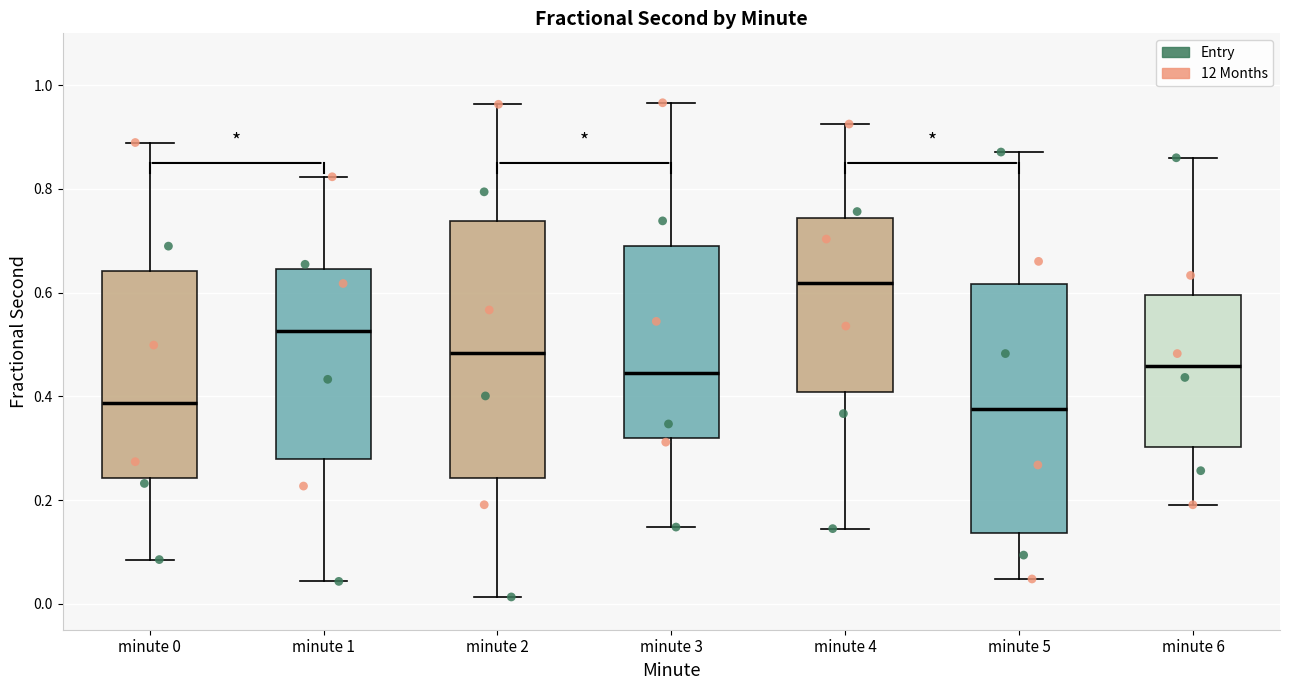

Where does the lower whisker of the box for minute 0 end on the y-axis? The values are not printed on the chart, so give them approximately, as read against the axis.

0.08